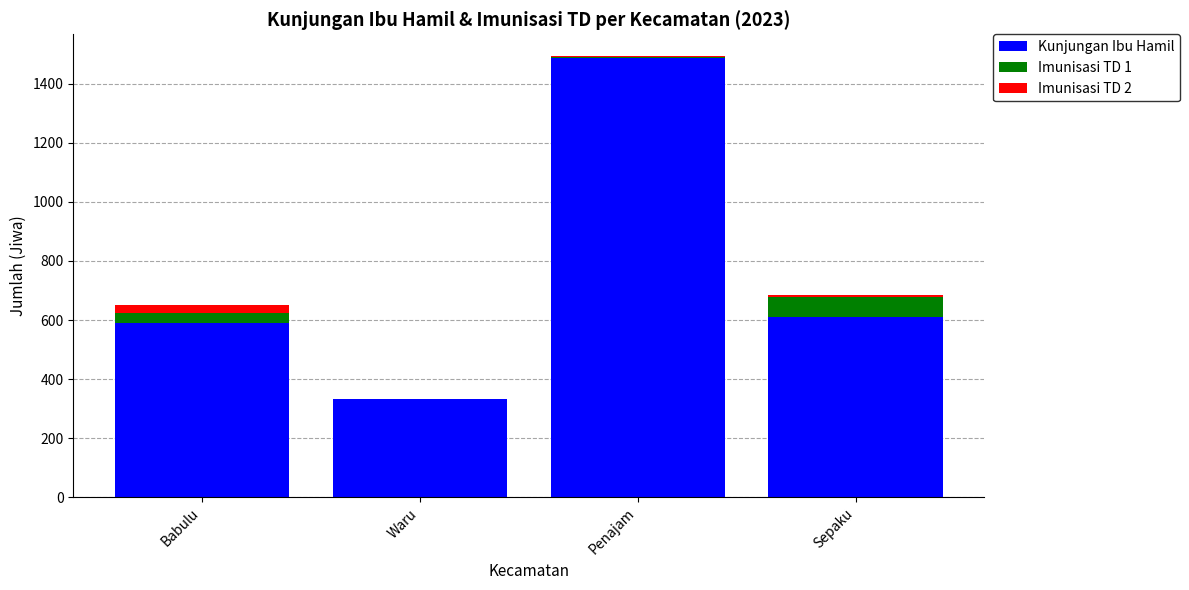

Is it true that Kunjungan Ibu Hamil equals 2051 at Penajam?

False